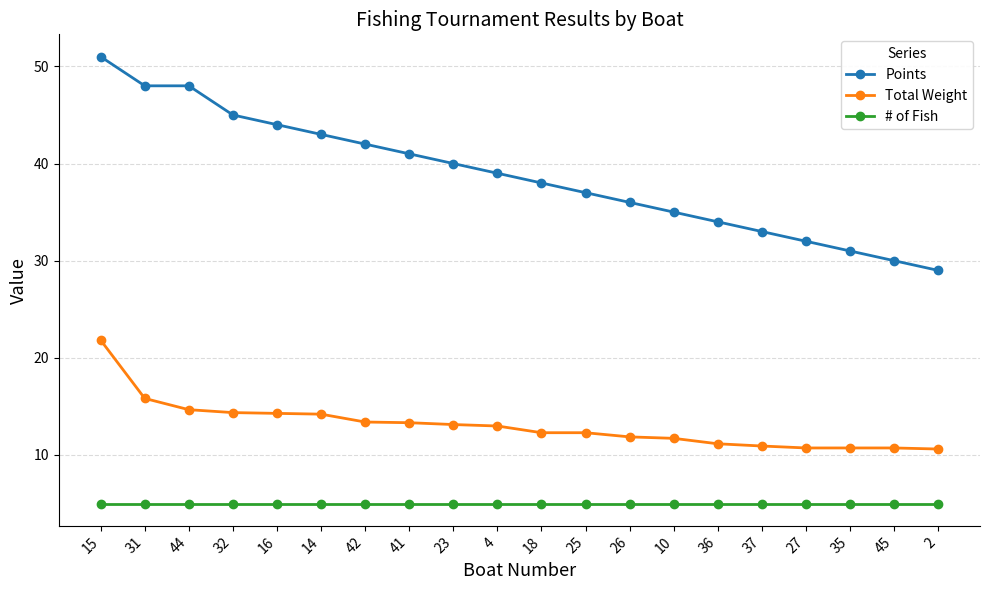

Is it true that # of Fish equals 5.0 at 15?

True